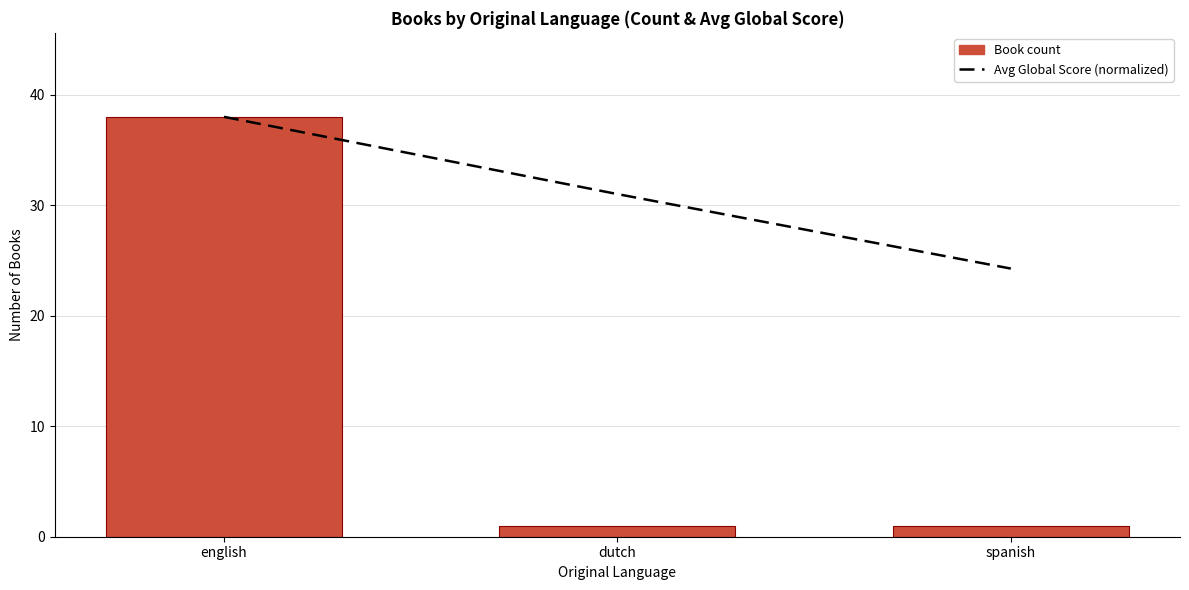

What is the sum of all Book count values?

40.0